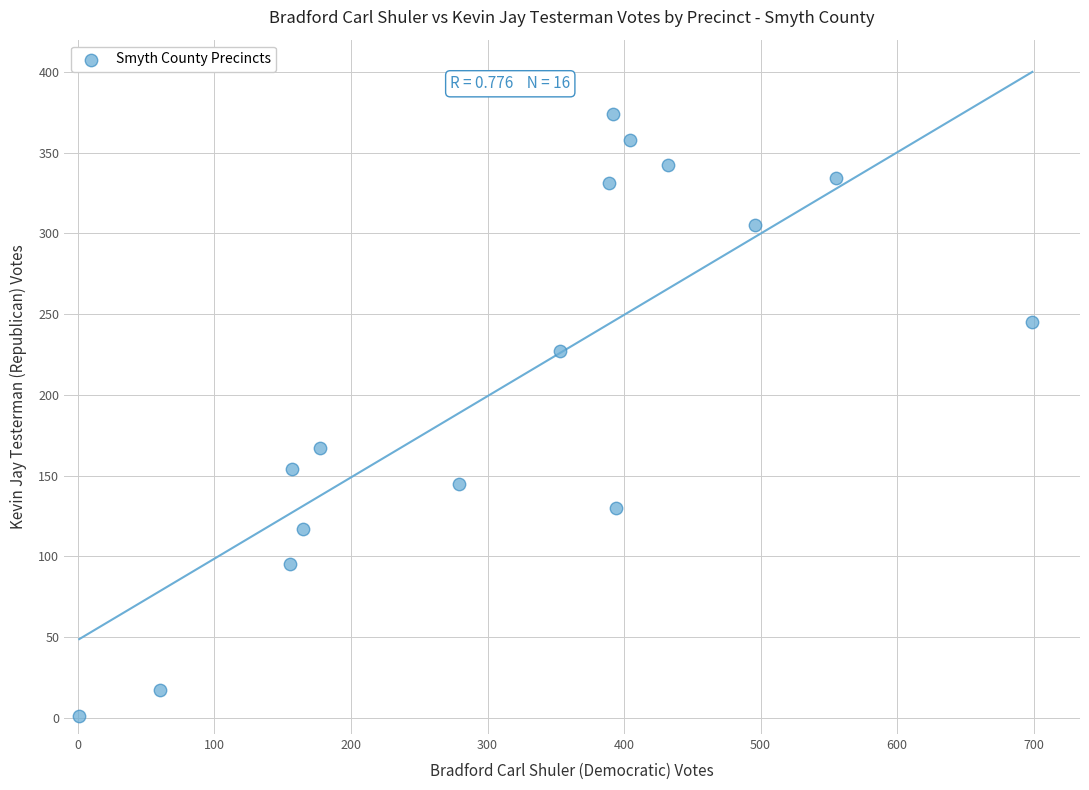

What Y value in the scatter plot is closest to 187?

167